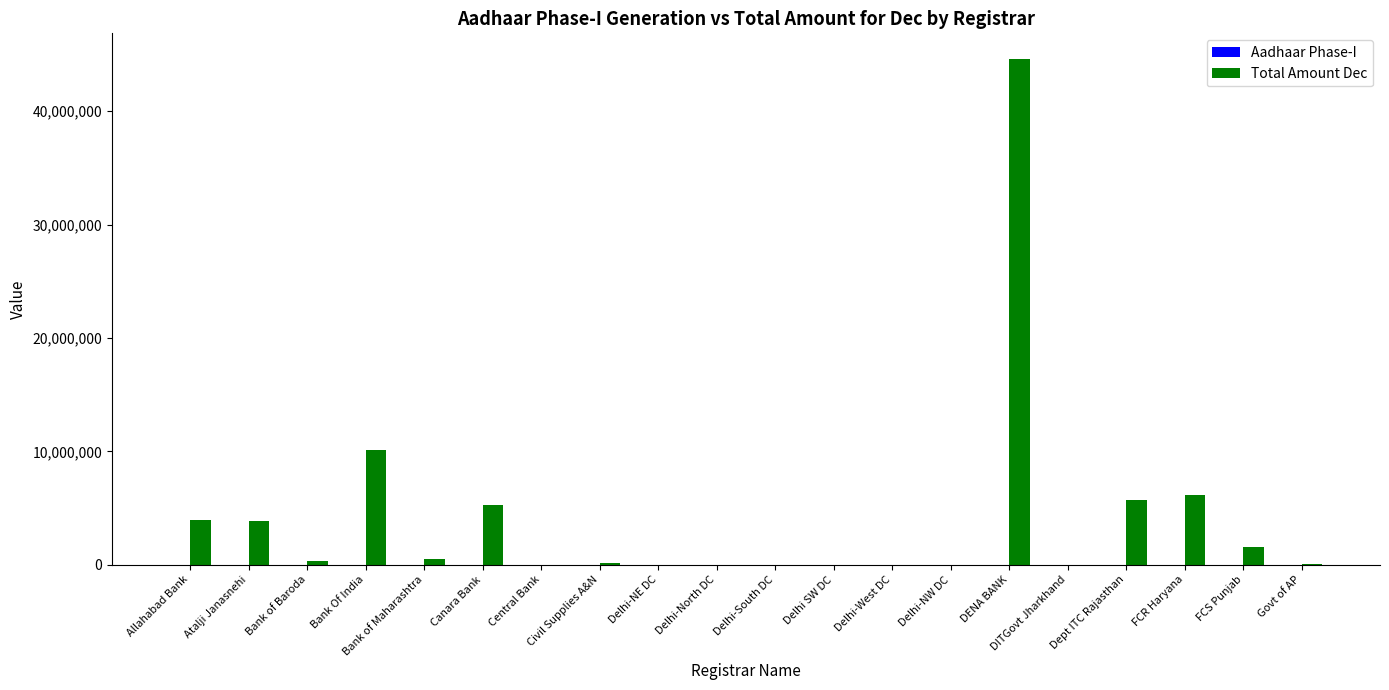

What is the maximum value shown in the chart?

44627800